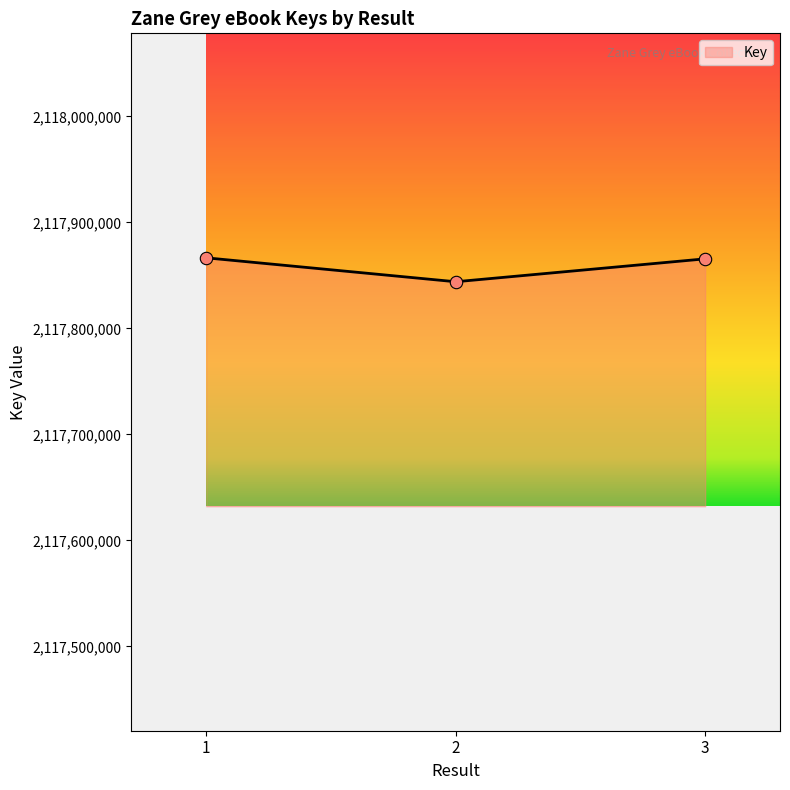

What is the change in value from 1 to 3?

-959